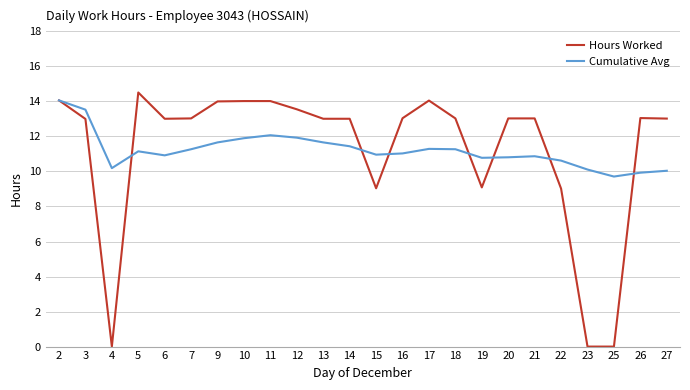

True or false: Cumulative Avg has a value of 11.0 at 16.

True